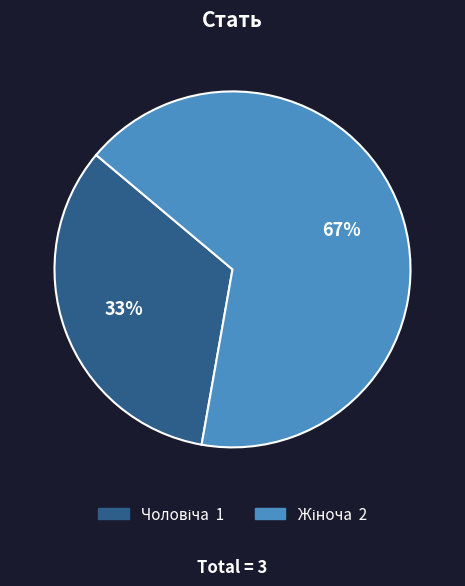

Count the number of slices in the pie.

2